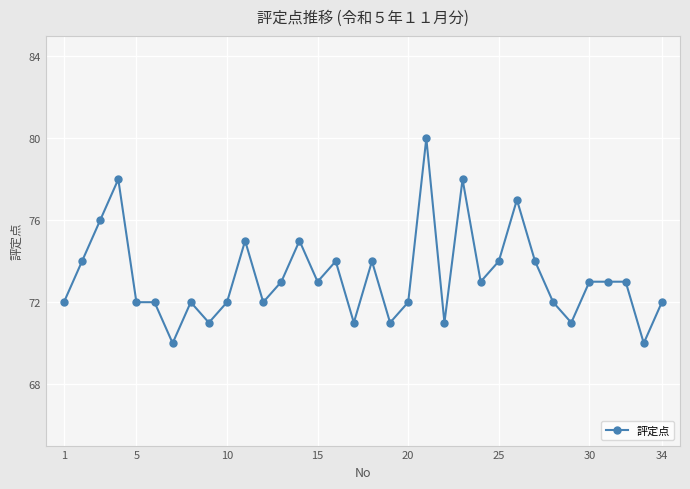

Count the values in the range 72 to 74.

20